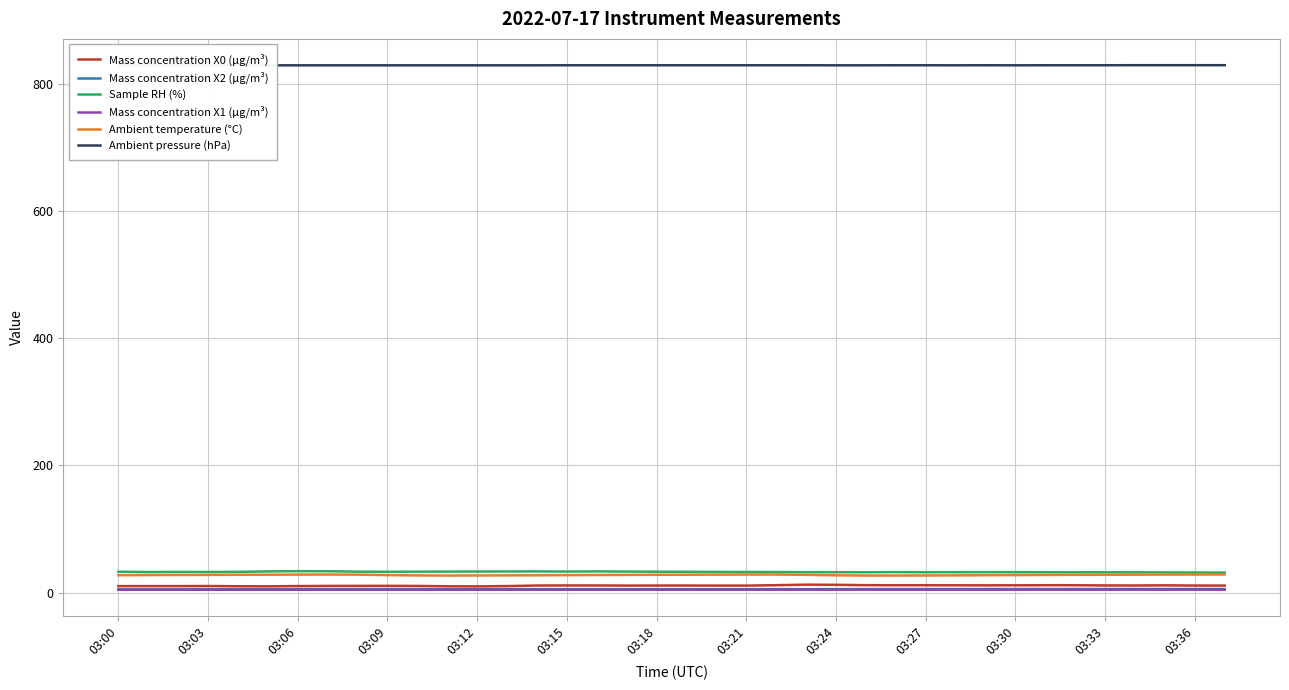

True or false: Sample RH (%) and Mass concentration X0 (μg/m³) intersect in this chart.

False